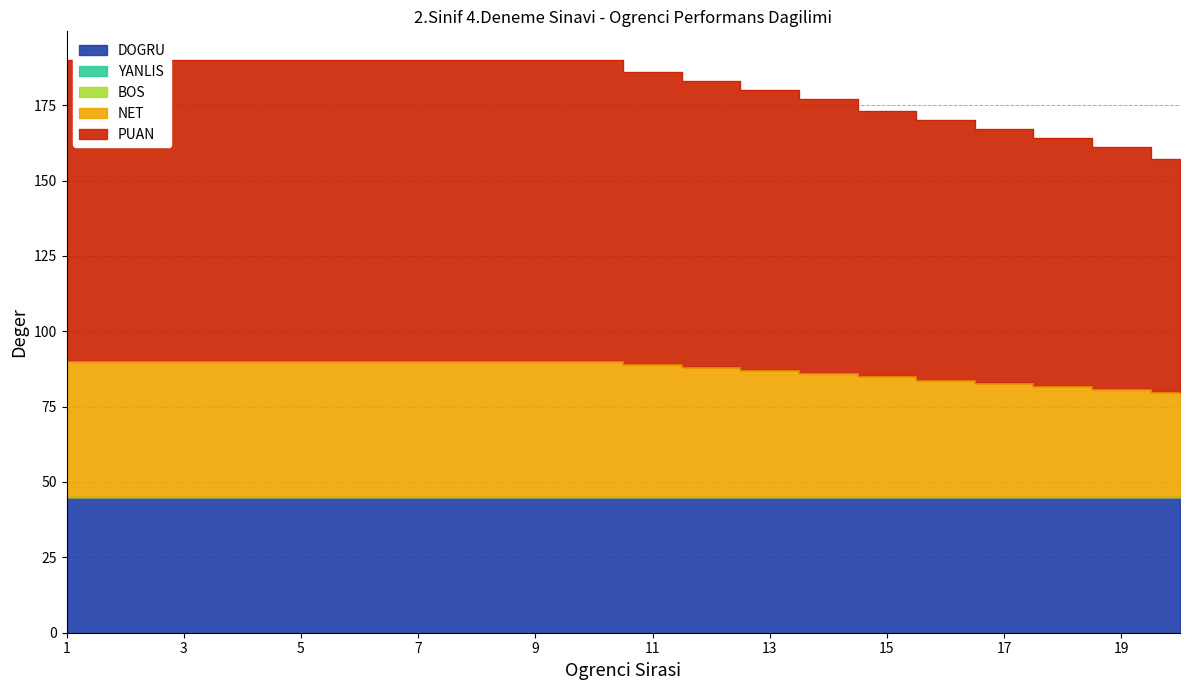

What is the spread (max minus min) of values at 18?

82